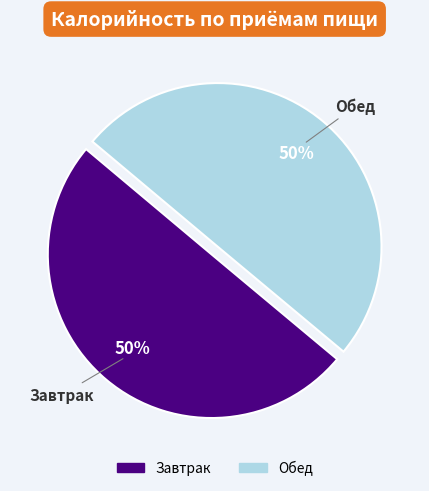

Approximately how many times larger is the value at Завтрак compared to Обед?

1.0